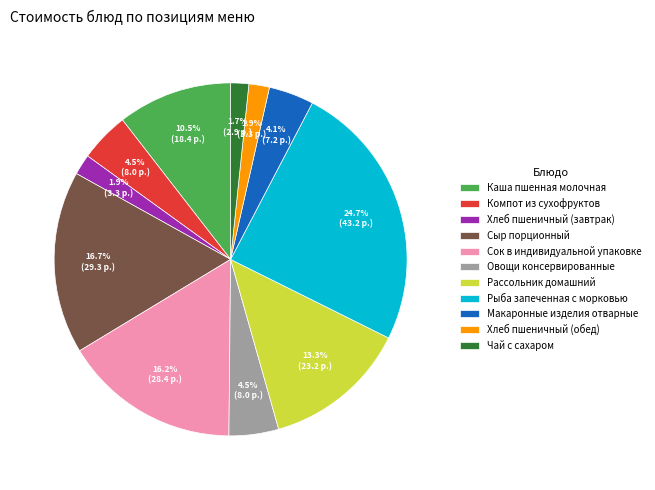

Which slice is the largest?

Рыба запеченная с морковью